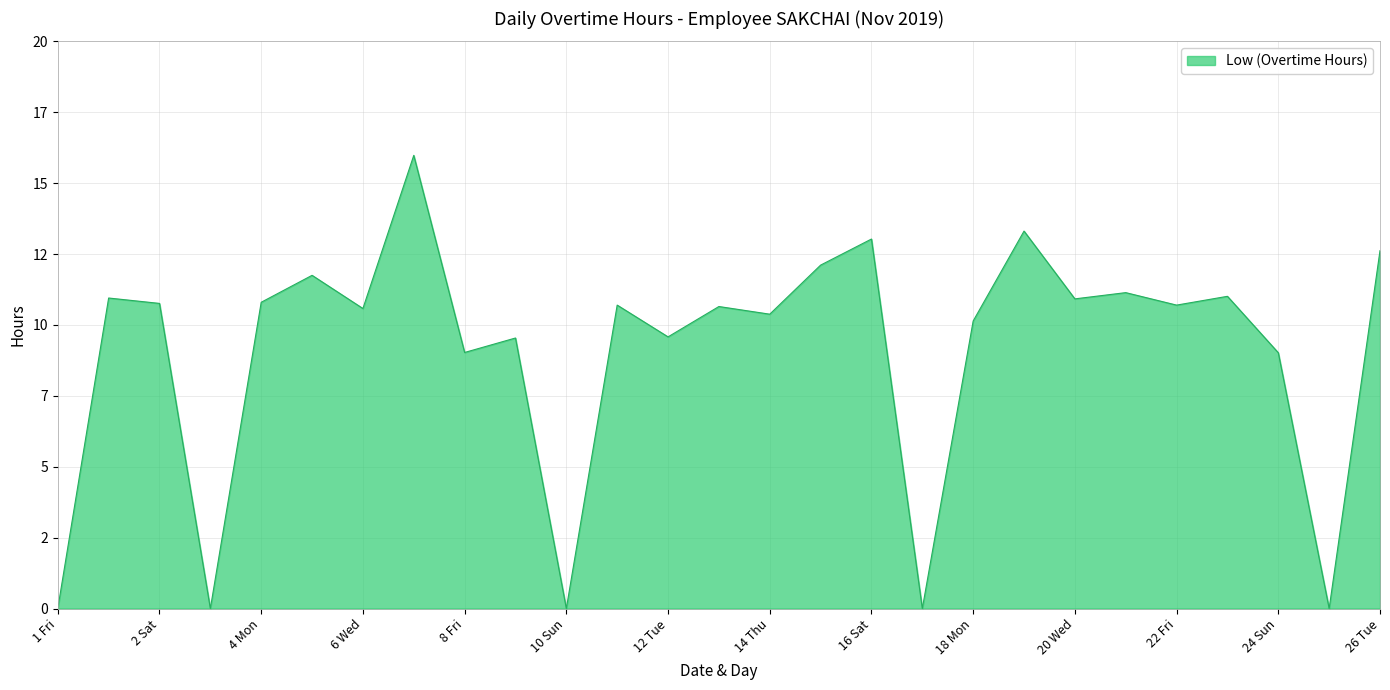

How many points are higher than both their immediate neighbors (excluding endpoints)?

10